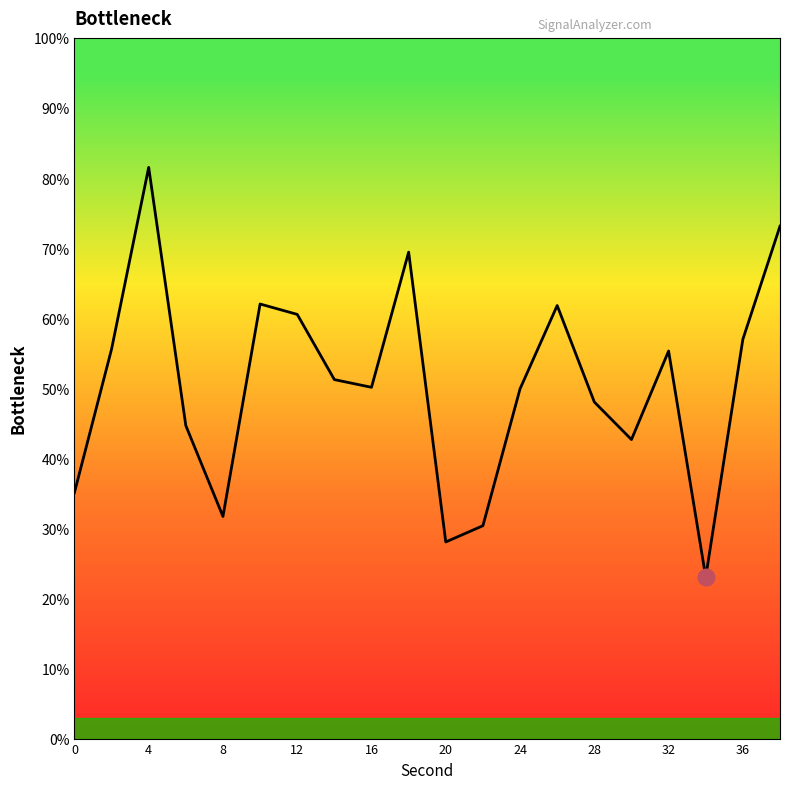

What is the difference between the maximum and minimum values?

58.5